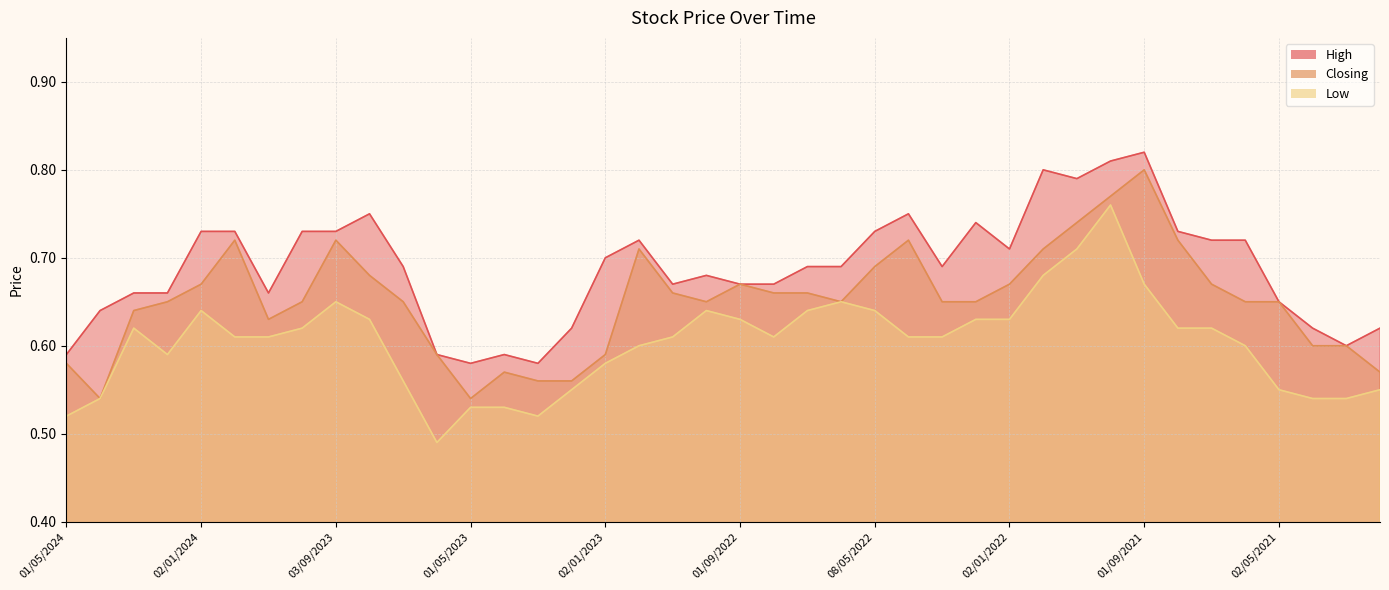

Rank the categories by High value from highest to lowest.

01/09/2021, 03/10/2021, 01/12/2021, 01/11/2021, 01/08/2023, 03/04/2022, 01/02/2022, 02/01/2024, 03/12/2023, 01/10/2023, 03/09/2023, 08/05/2022, 01/08/2021, 01/12/2022, 01/07/2021, 01/06/2021, 02/01/2022, 02/01/2023, 02/07/2023, 03/07/2022, 01/06/2022, 01/03/2022, 02/10/2022, 01/11/2022, 01/09/2022, 01/08/2022, 03/03/2024, 01/02/2024, 01/11/2023, 02/05/2021, 01/04/2024, 01/02/2023, 01/04/2021, 01/02/2021, 01/03/2021, 01/05/2024, 04/06/2023, 02/04/2023, 01/05/2023, 01/03/2023